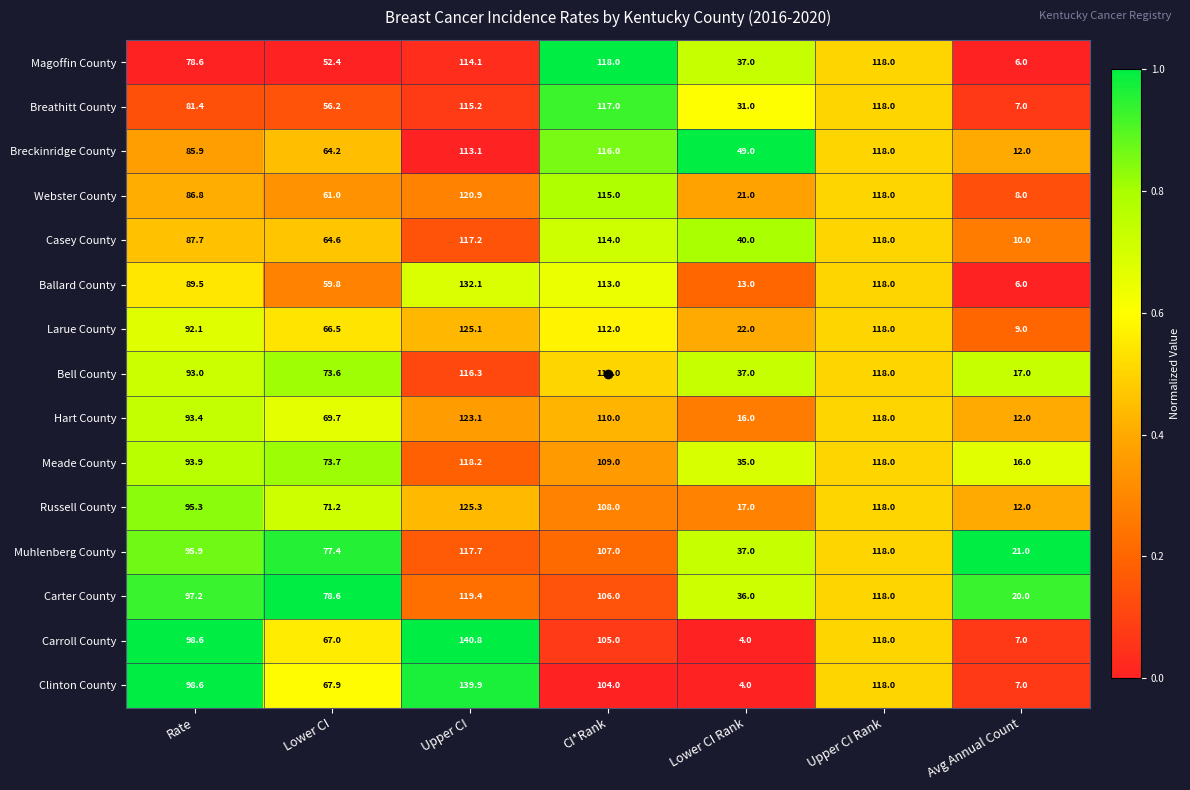

True or false: Meade County has a value of 16.0 at Avg Annual Count.

True